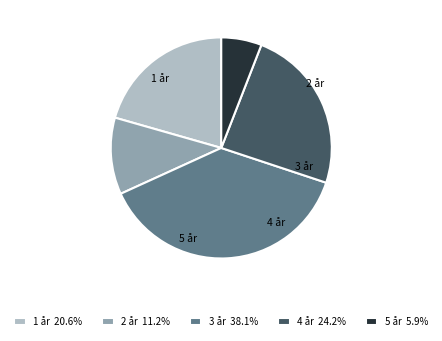

Count the number of slices in the pie.

5